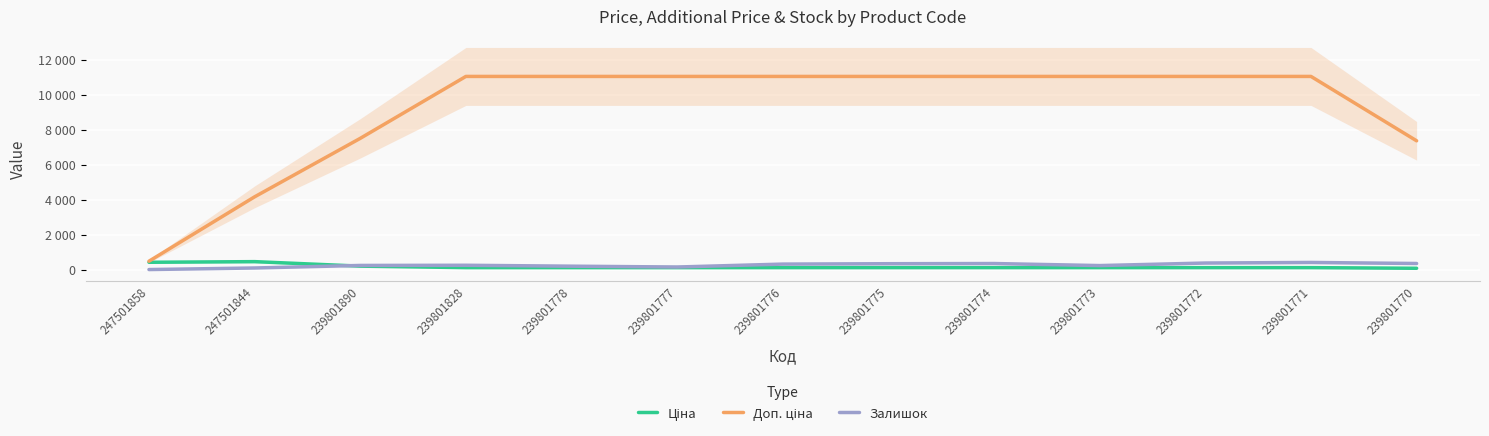

How many times do Ціна and Залишок cross each other?

1